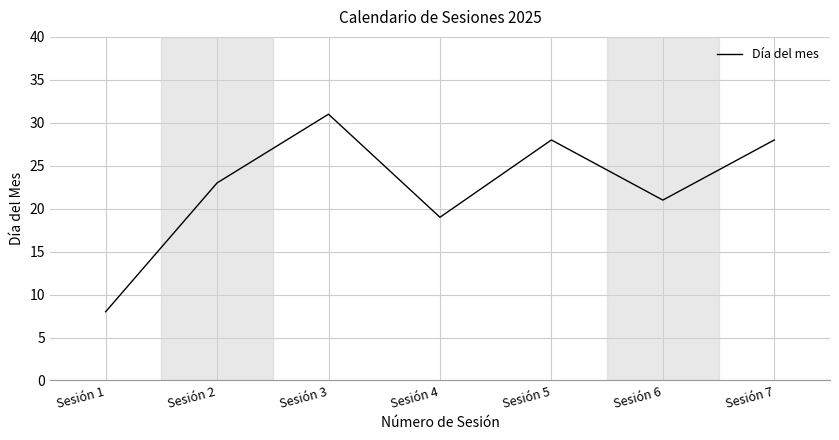

Between Sesión 6 and Sesión 5, which is larger?

Sesión 5